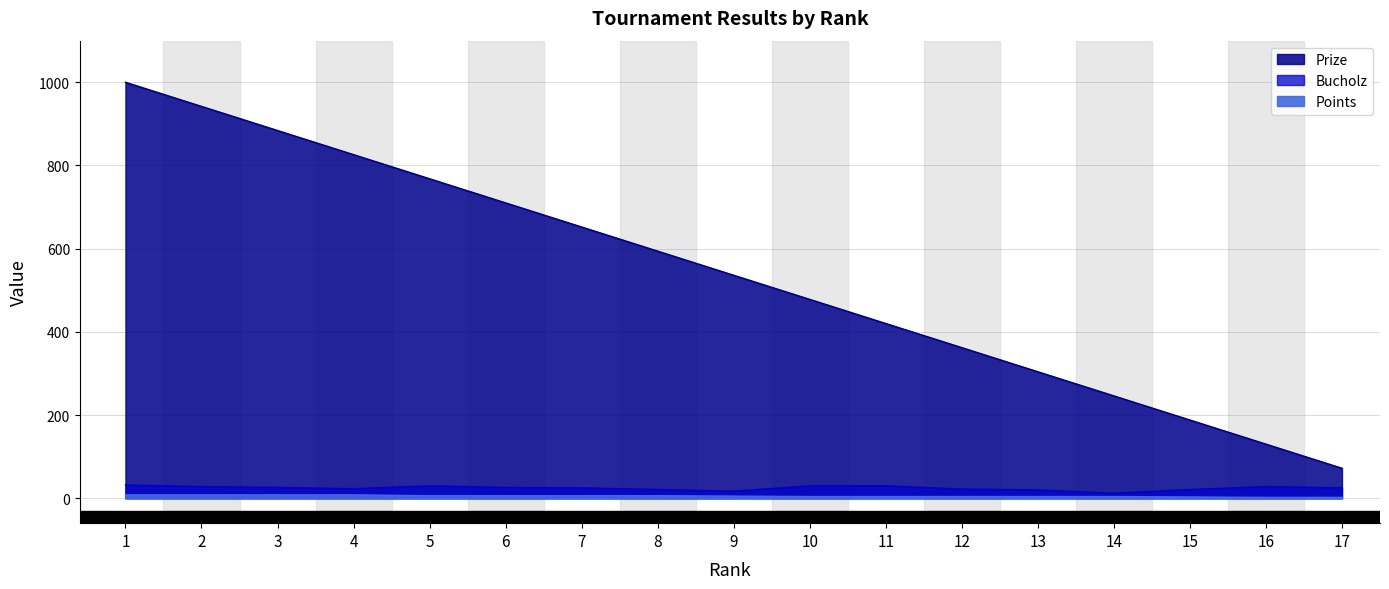

At which label does Prize reach its minimum?

17